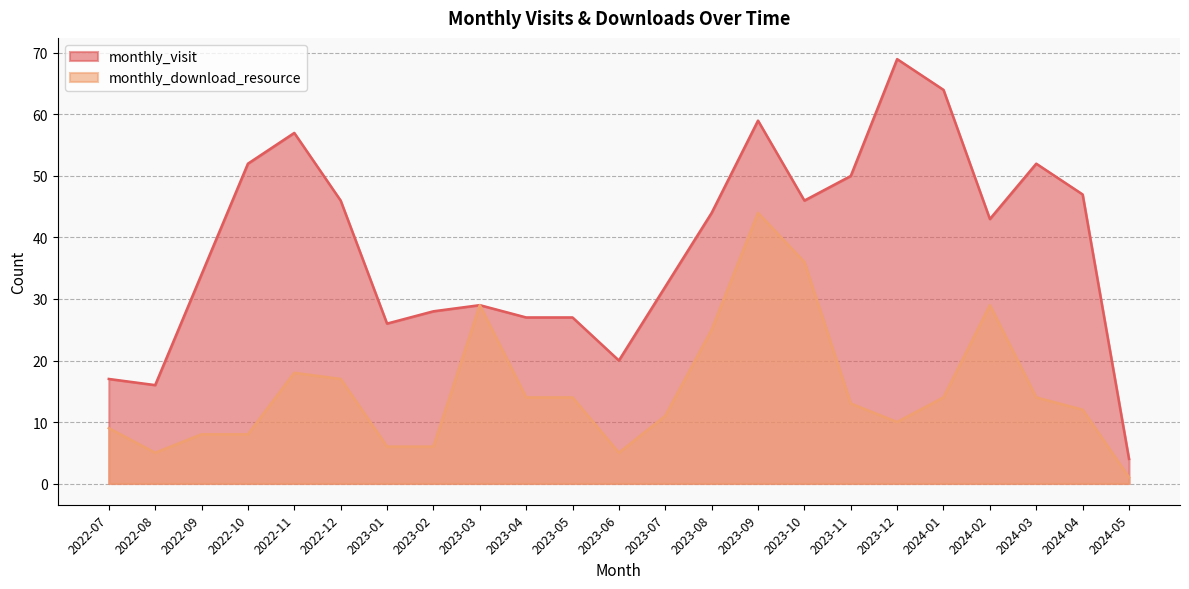

What are all the series names shown in the legend?

monthly_visit, monthly_download_resource